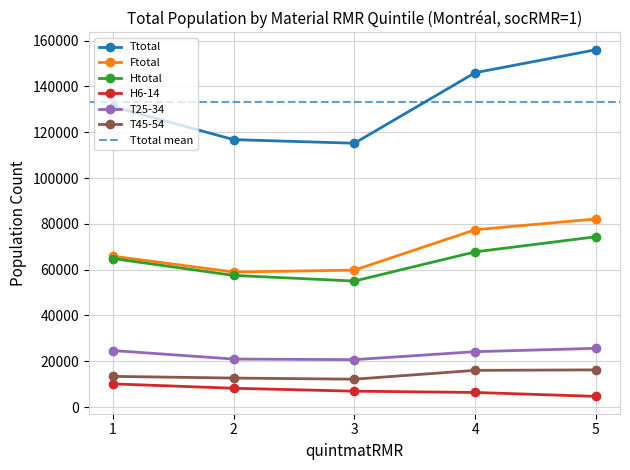

True or false: Htotal and T25-34 intersect in this chart.

False